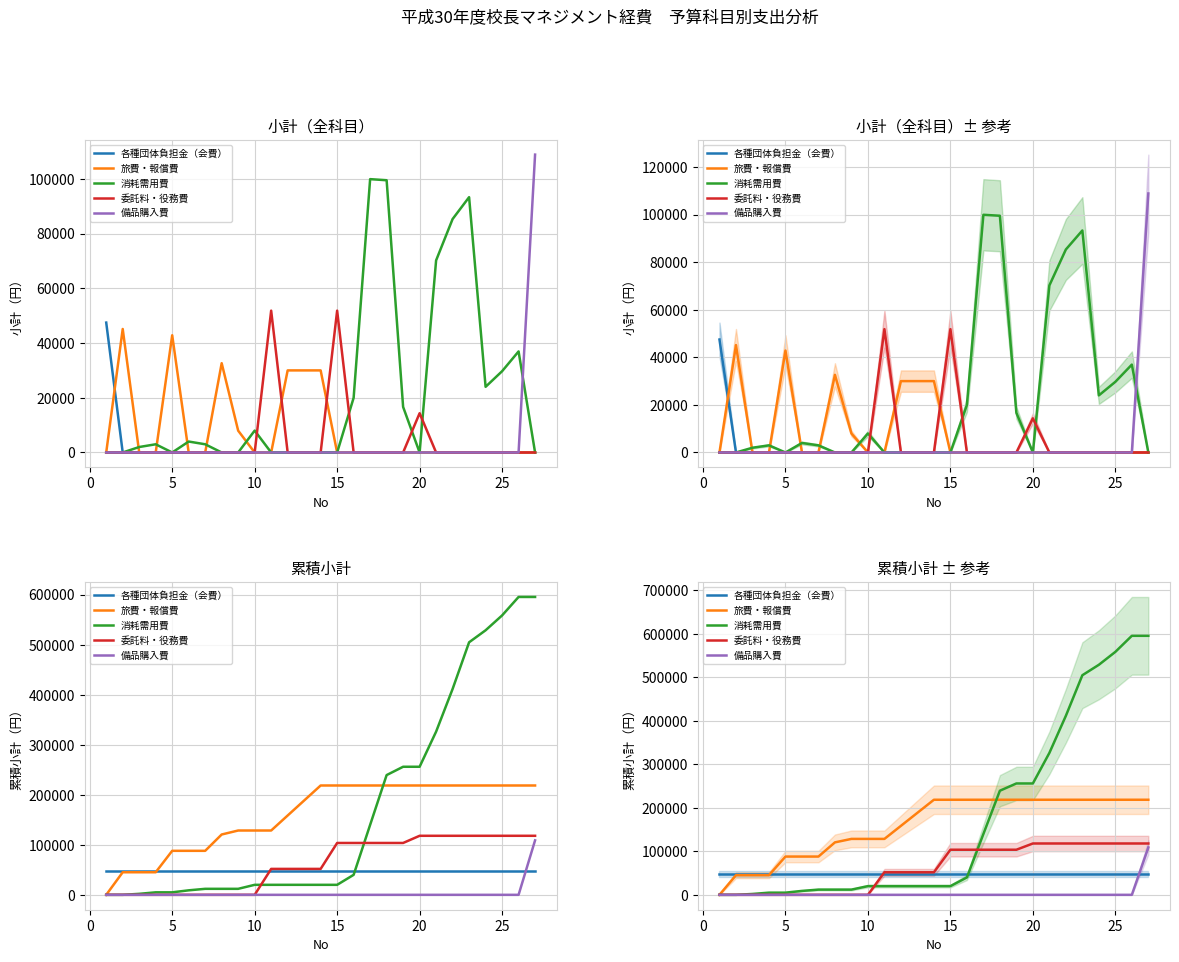

The 備品購入費 series shows 0 at 5. True or false?

True